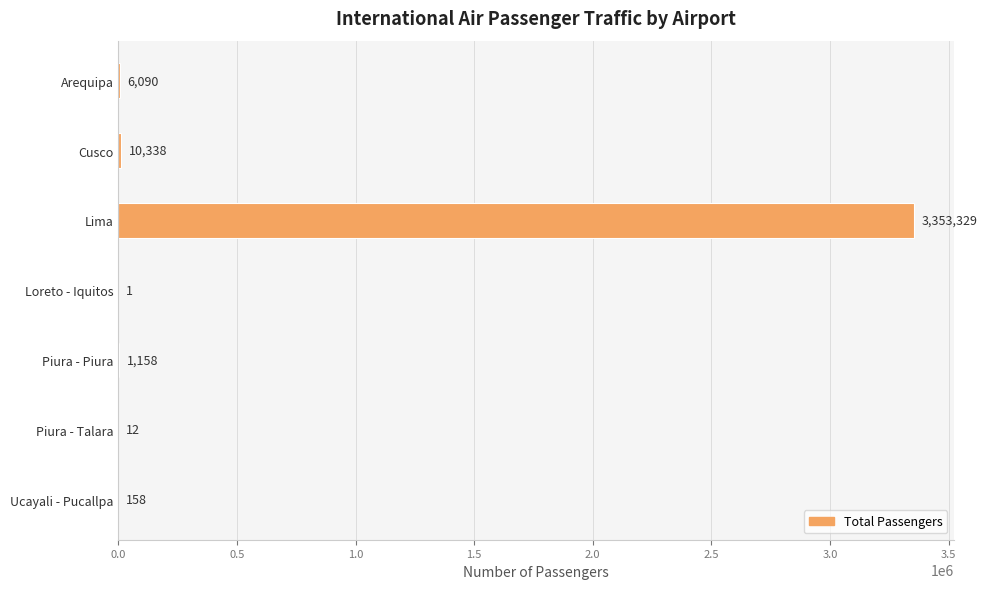

Reading top to bottom, extract all data points from this chart.

Arequipa=6090	Cusco=10338	Lima=3353329	Loreto - Iquitos=1	Piura - Piura=1158	Piura - Talara=12	Ucayali - Pucallpa=158